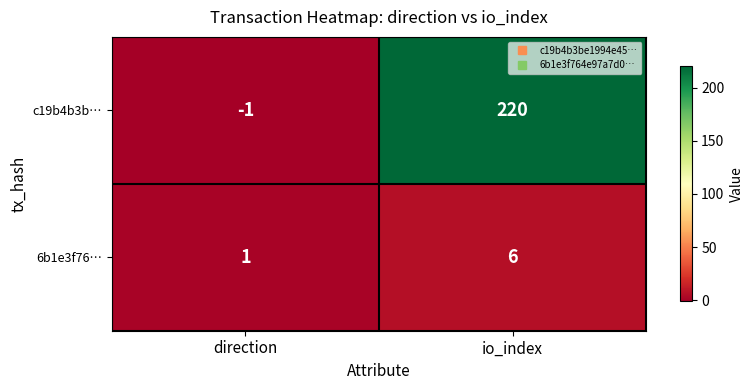

Is it true that c19b4b3b… equals 61 at io_index?

False